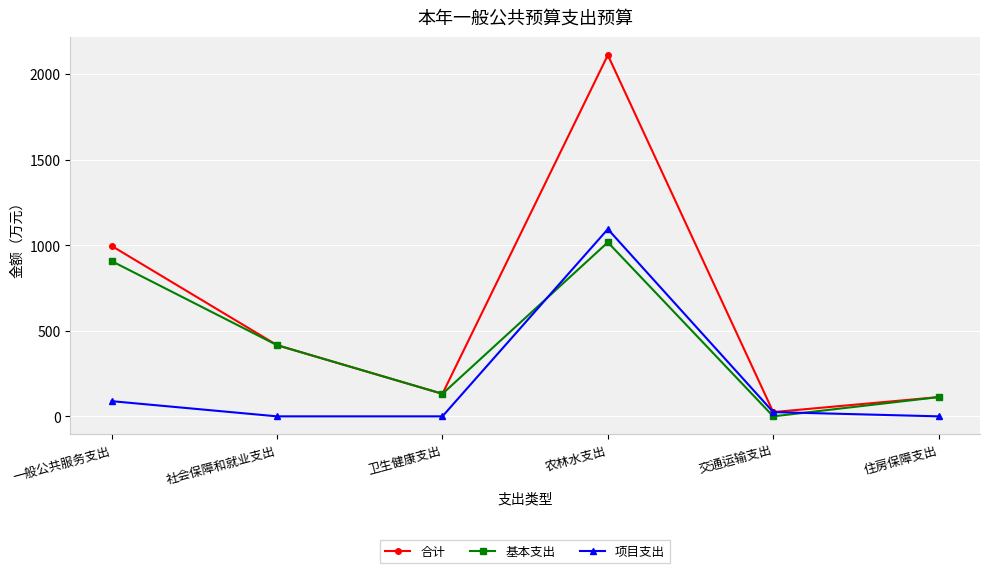

How many values in the 合计 series are below 415?

3